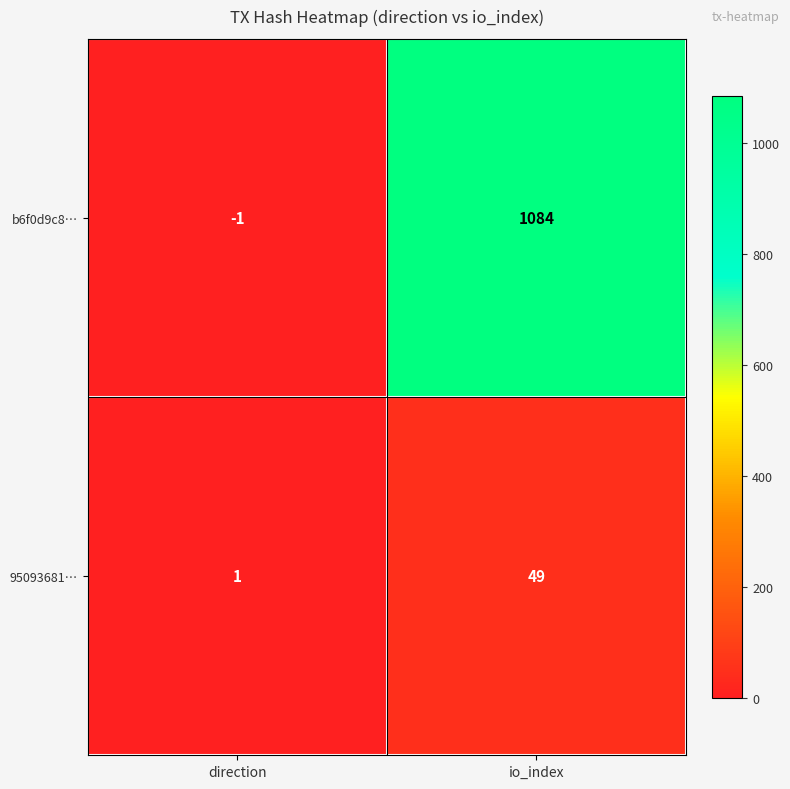

Is it true that 95093681… equals 87 at io_index?

False